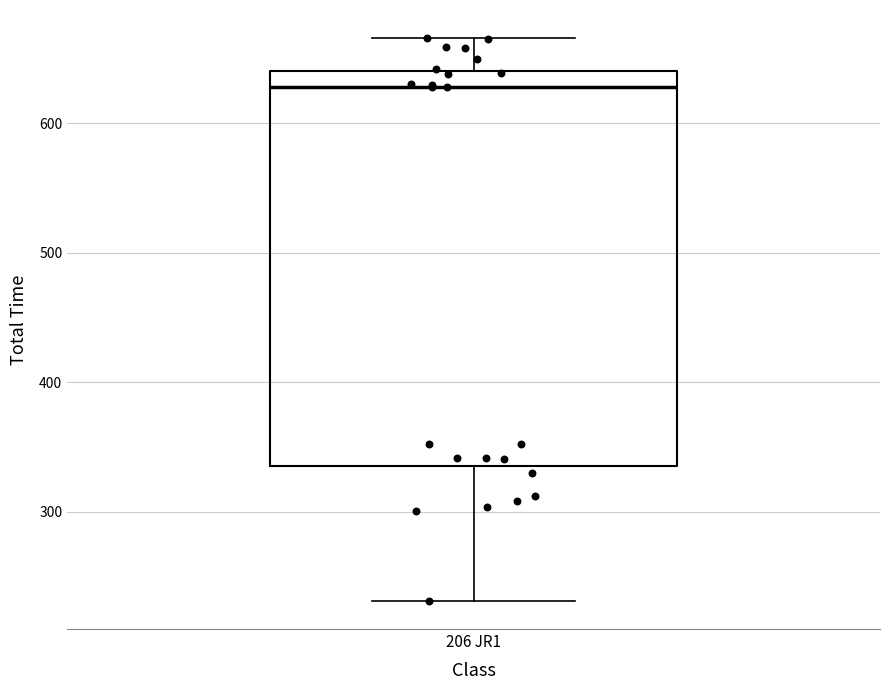

Where does the median line of the box for 206 JR1 sit on the y-axis? The values are not printed on the chart, so give them approximately, as read against the axis.

630